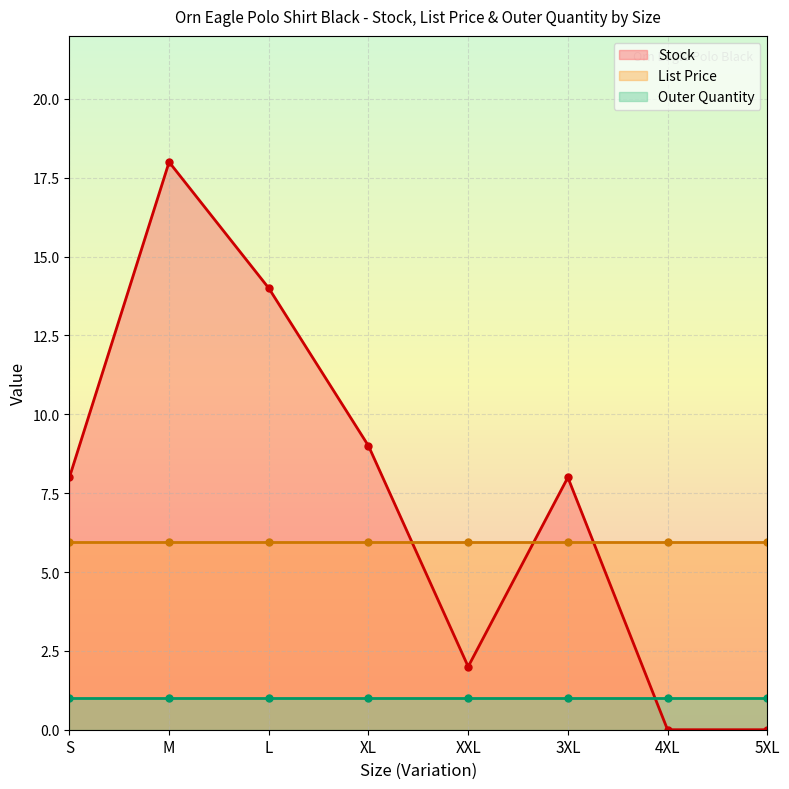

What position from the right is XXL?

4